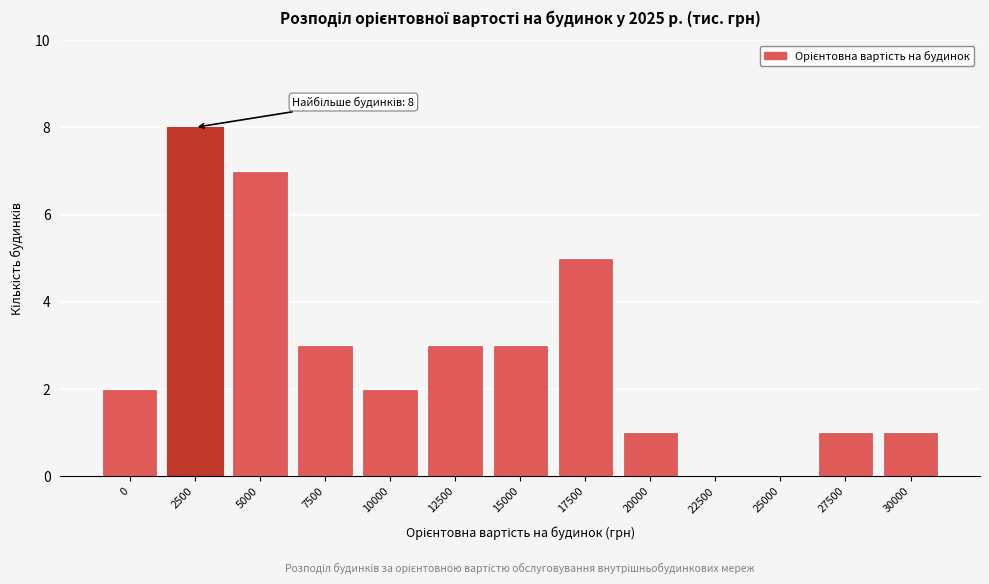

Reading left to right, transcribe all the data shown in this chart.

0=2	2500=8	5000=7	7500=3	10000=2	12500=3	15000=3	17500=5	20000=1	22500=0	25000=0	27500=1	30000=1